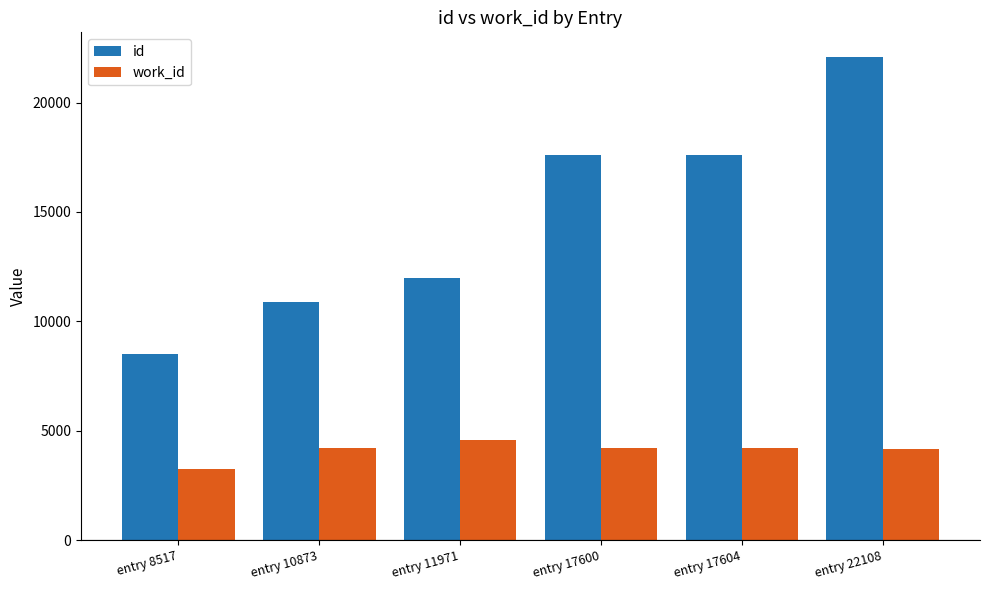

Count the number of data series in this chart.

2